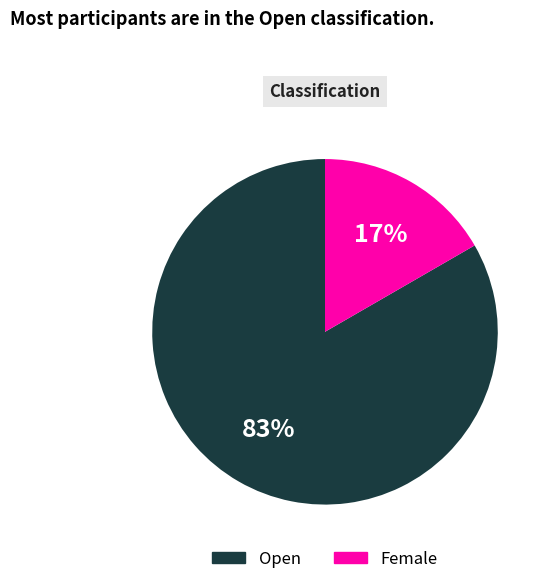

To the nearest percent, what is the combined percentage of Female and Open?

100%